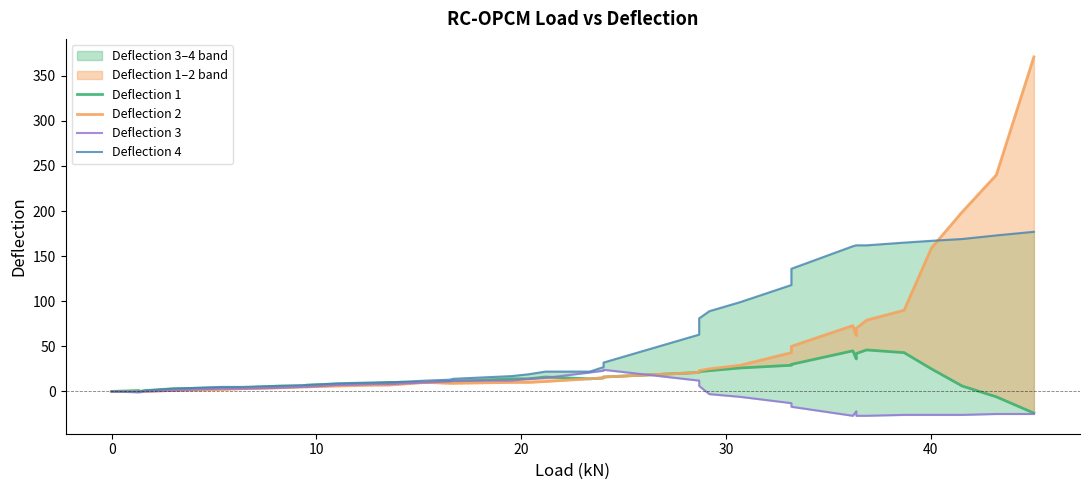

Which series has the widest spread of values?

Deflection 2